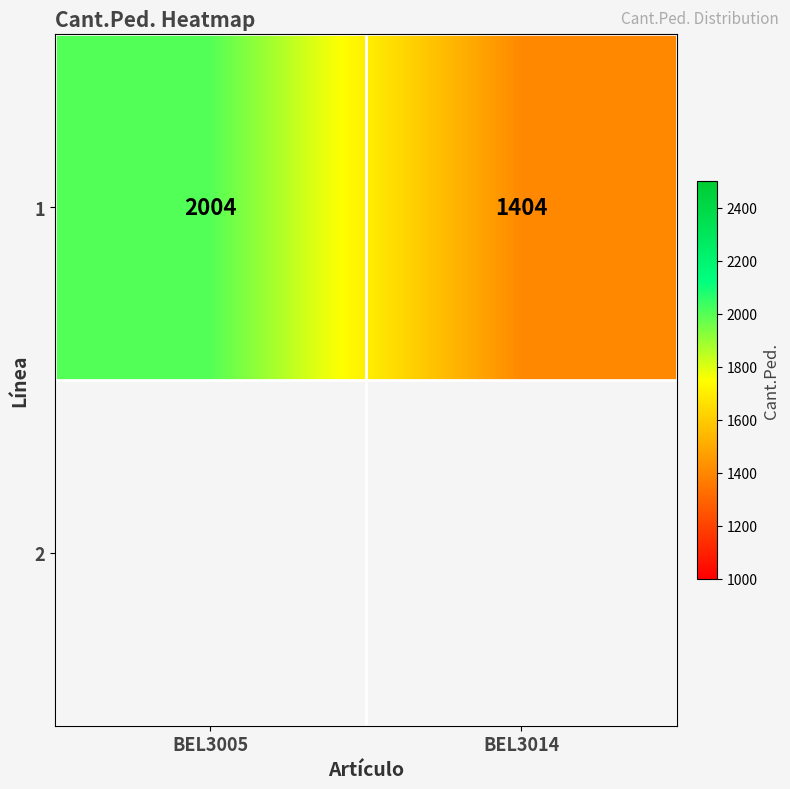

The chart shows a value of 735 at BEL3014. True or false?

False